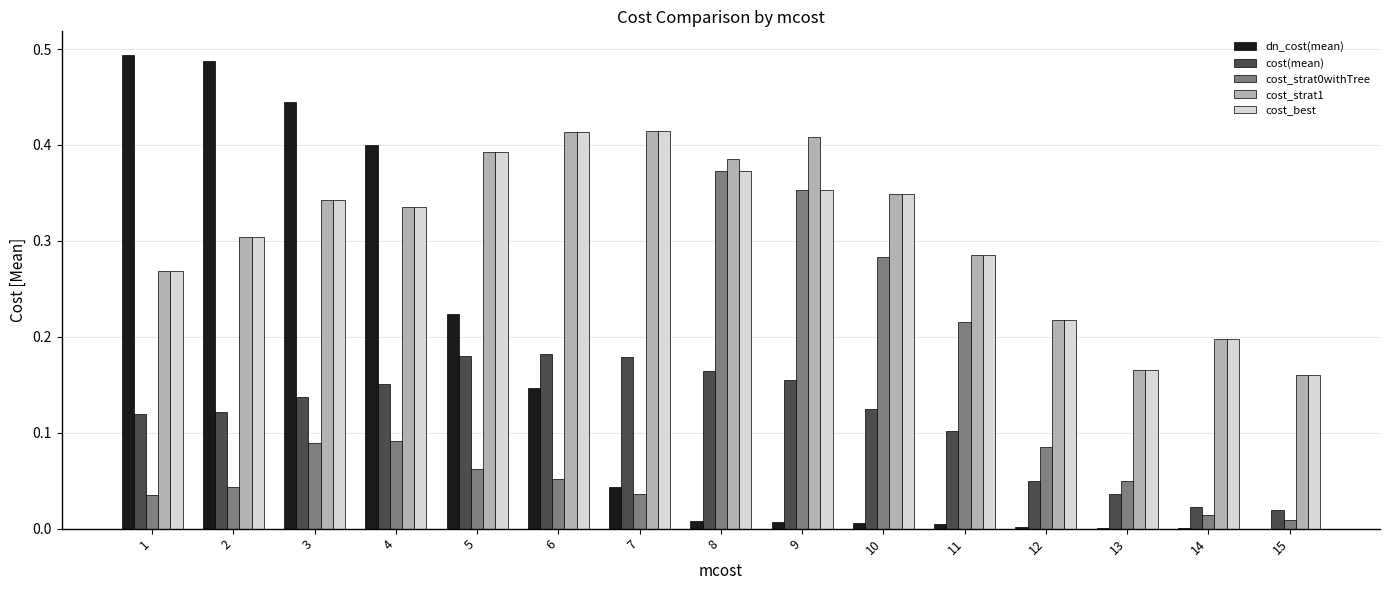

The value of cost_best at 9 is 0.5. True or false?

False